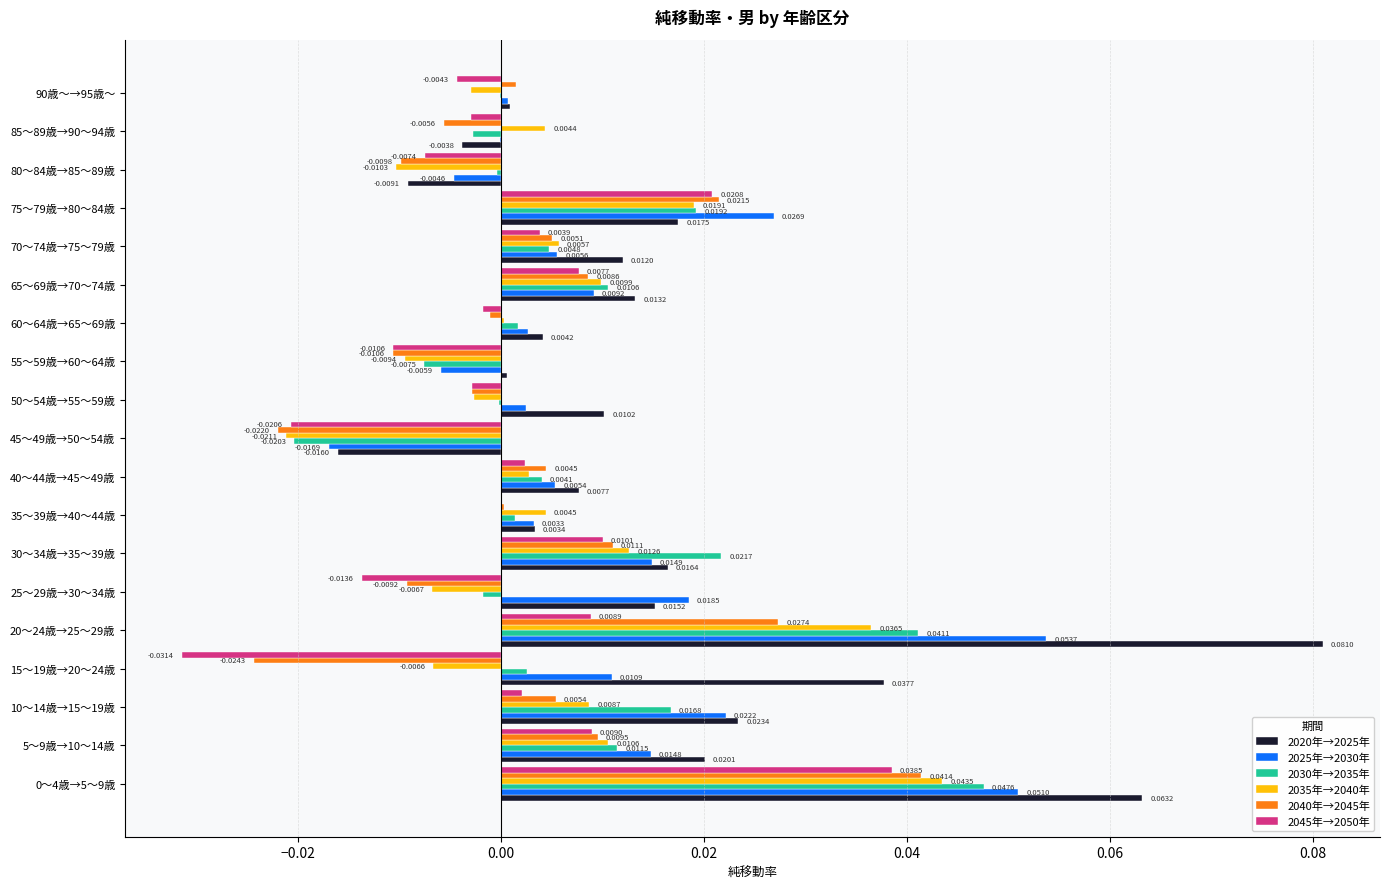

Which series has the largest total across all categories?

2020年→2025年